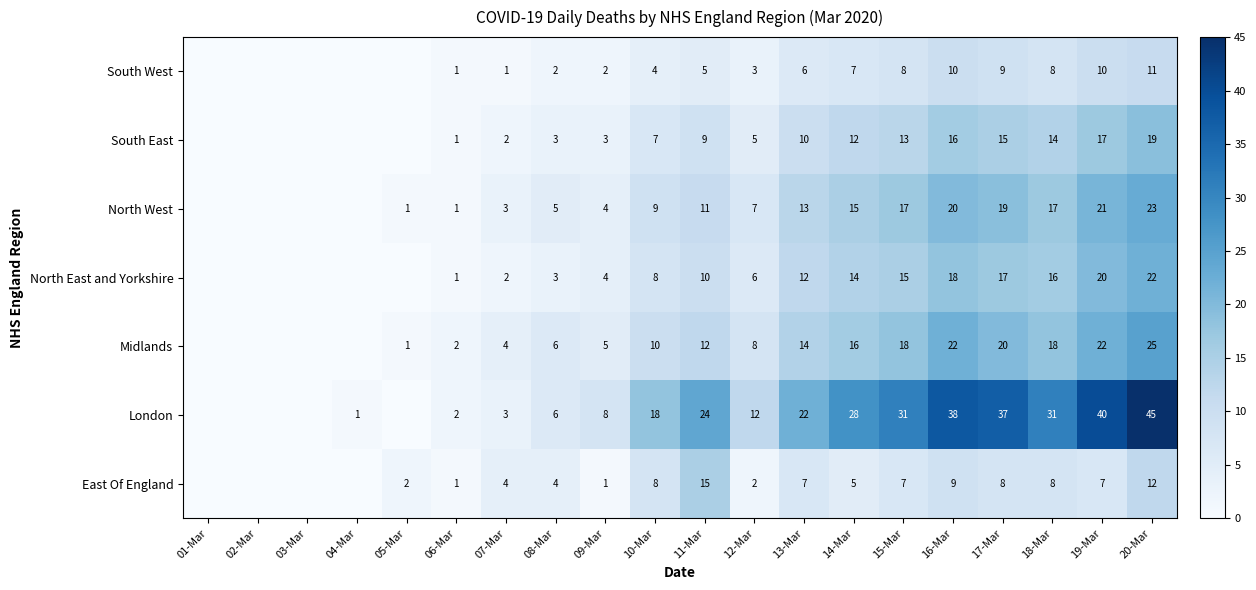

At 17-Mar, list the series in order from largest to smallest.

London, Midlands, North West, North East and Yorkshire, South East, South West, East Of England